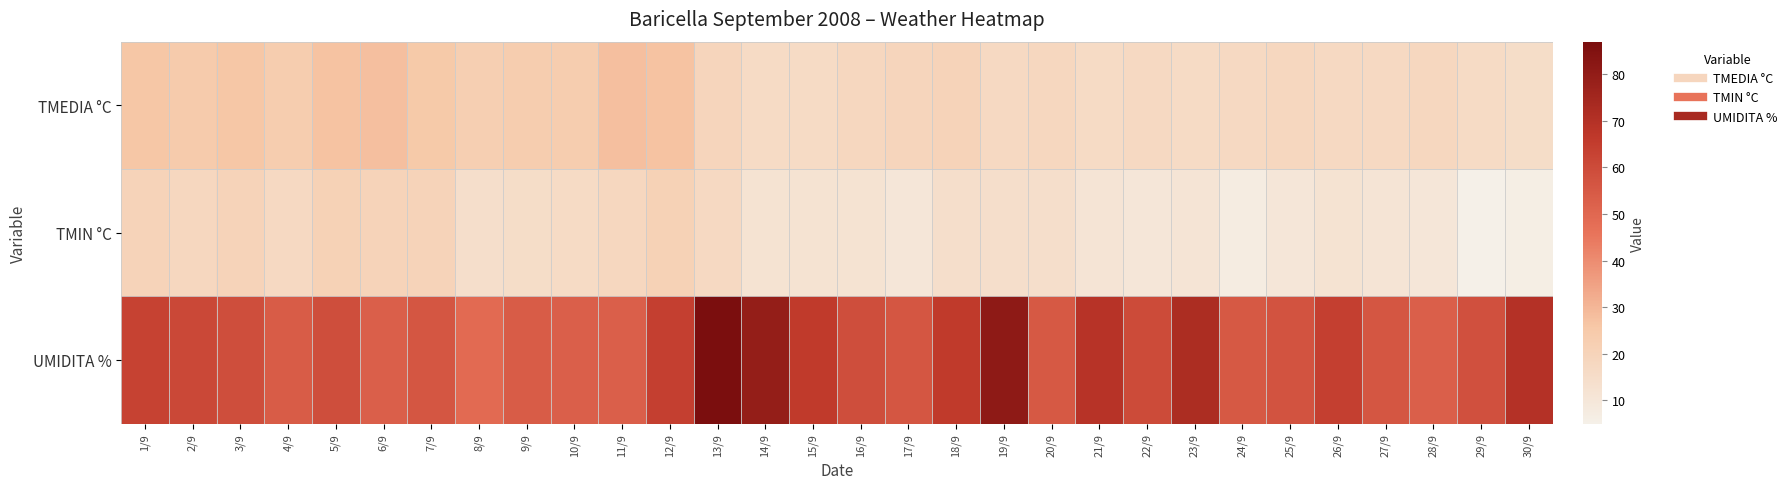

Count the number of data series in this chart.

3